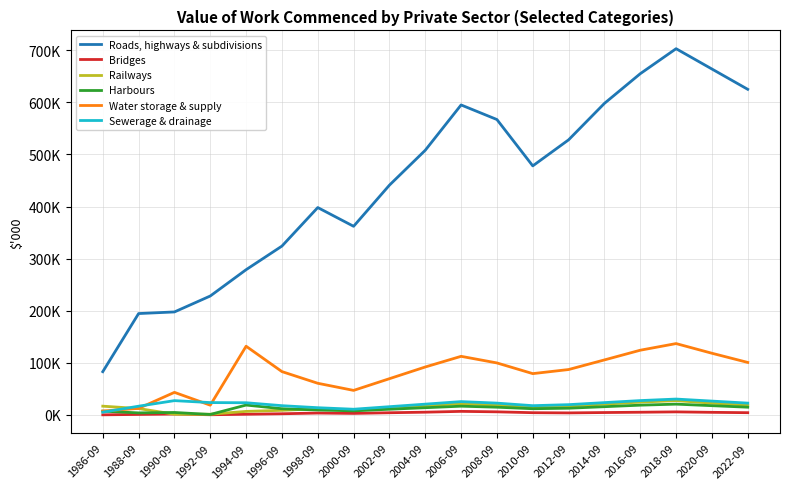

Where do Railways and Bridges first cross each other?

1988-09 and 1990-09